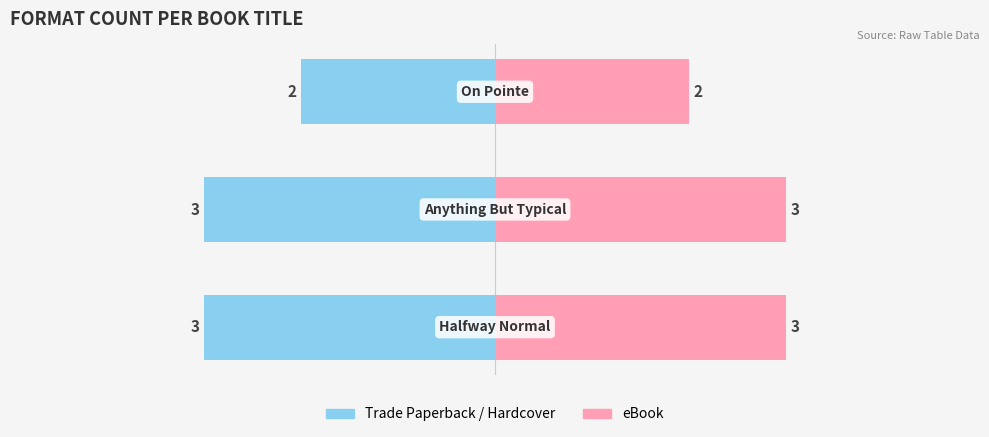

What is the sum of the eBook values at 0 and 2?

5